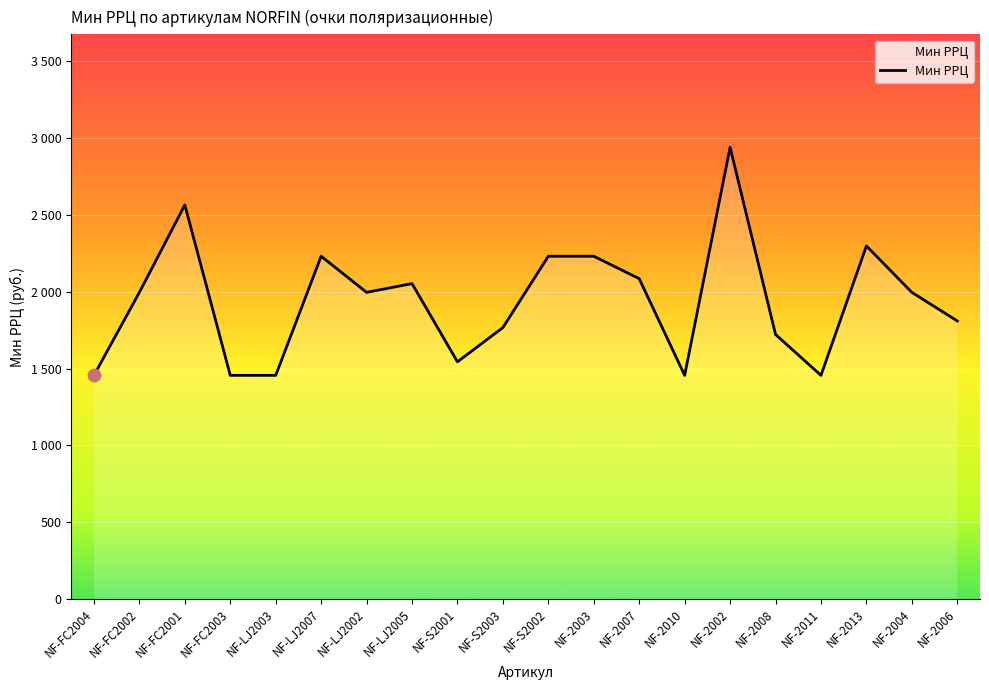

What is the ratio of the value at NF-2008 to the value at NF-LJ2003?

1.2